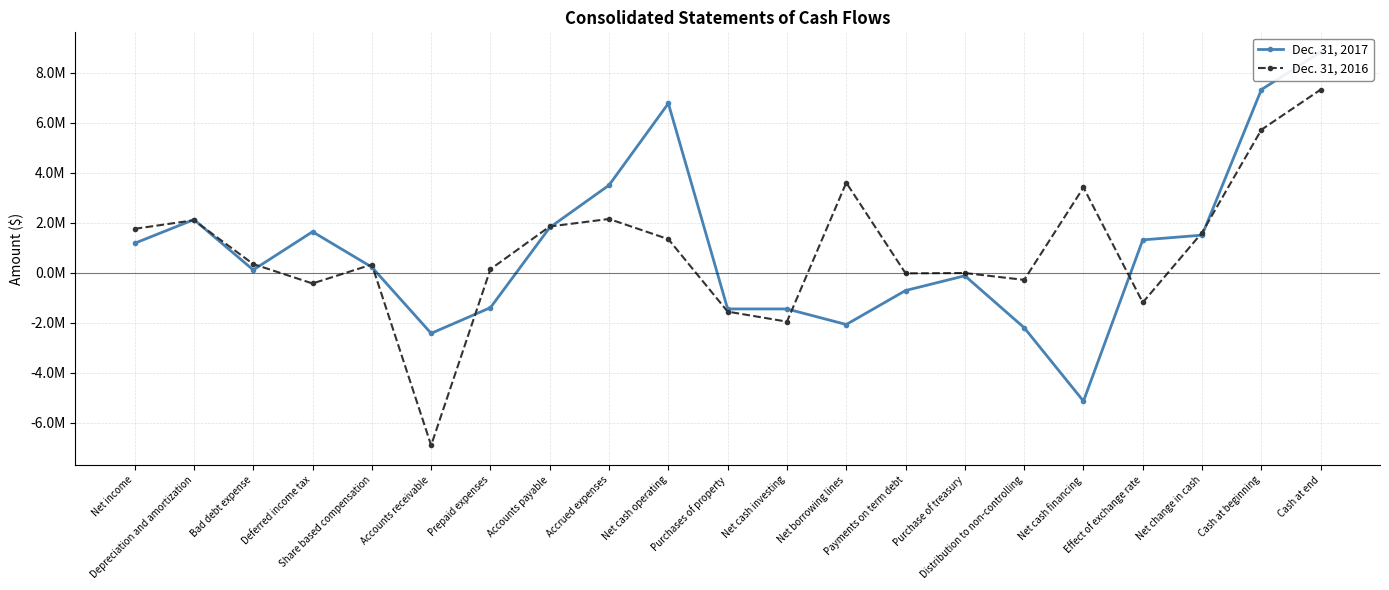

What is the maximum value for Dec. 31, 2017?

8827000